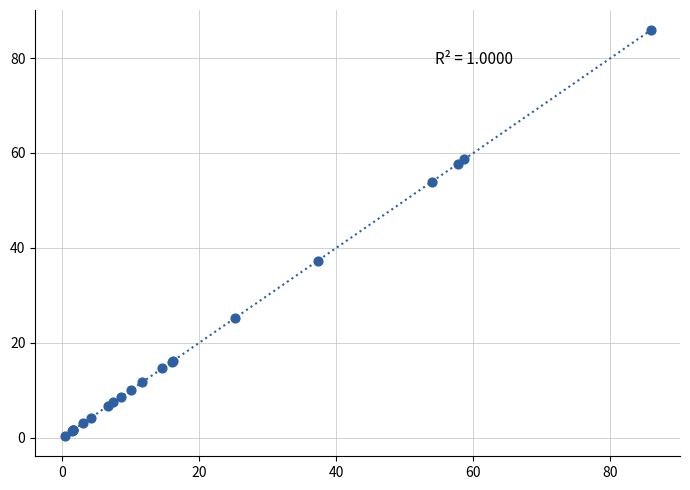

What Y value in the scatter plot is closest to 43?

37.3